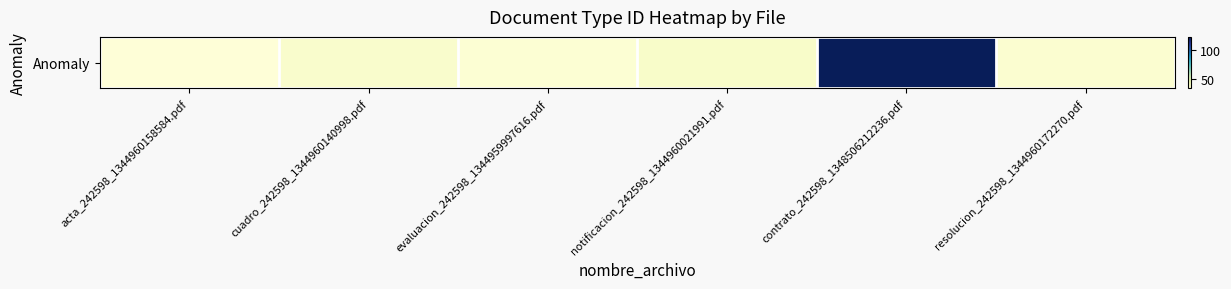

Rank the categories by value from highest to lowest.

contrato_242598_1348506212236.pdf, notificacion_242598_1344960021991.pdf, cuadro_242598_1344960140998.pdf, resolucion_242598_1344960172270.pdf, evaluacion_242598_1344959997616.pdf, acta_242598_1344960158584.pdf